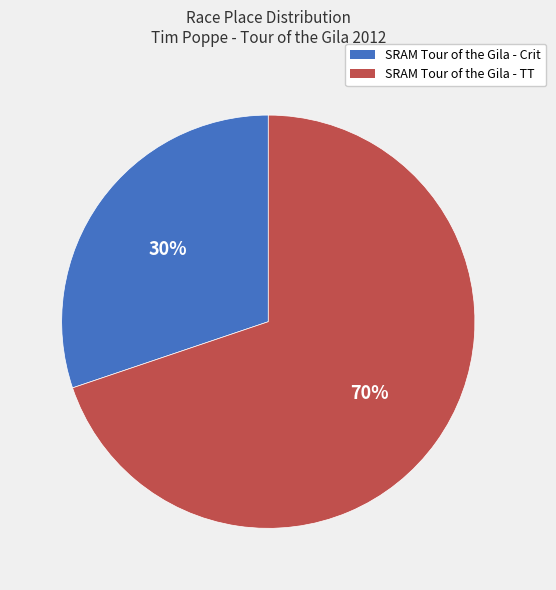

Which slice is the largest?

SRAM Tour of the Gila - TT